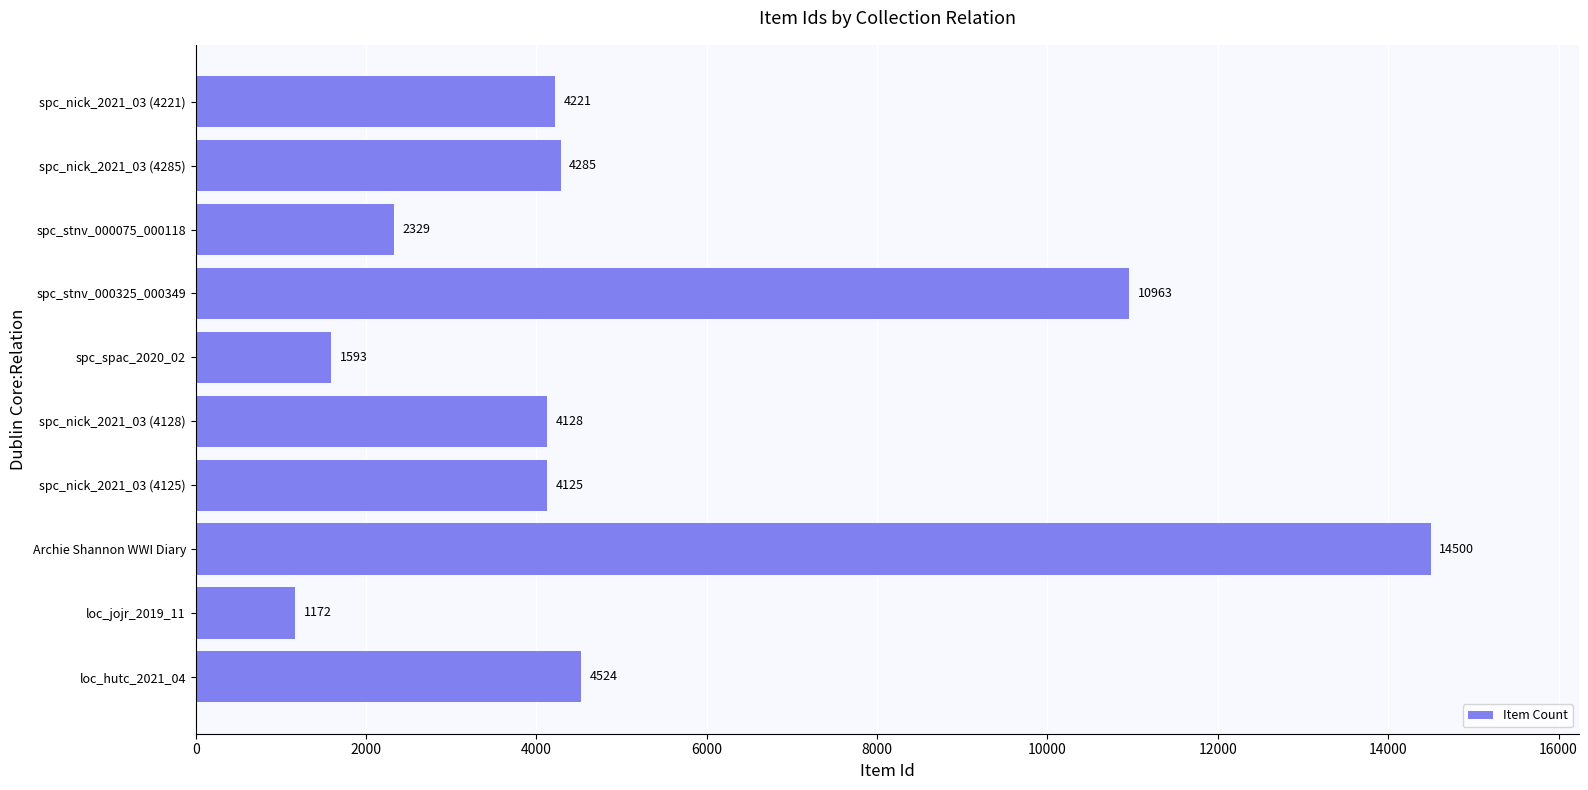

How many bars are there in total?

10